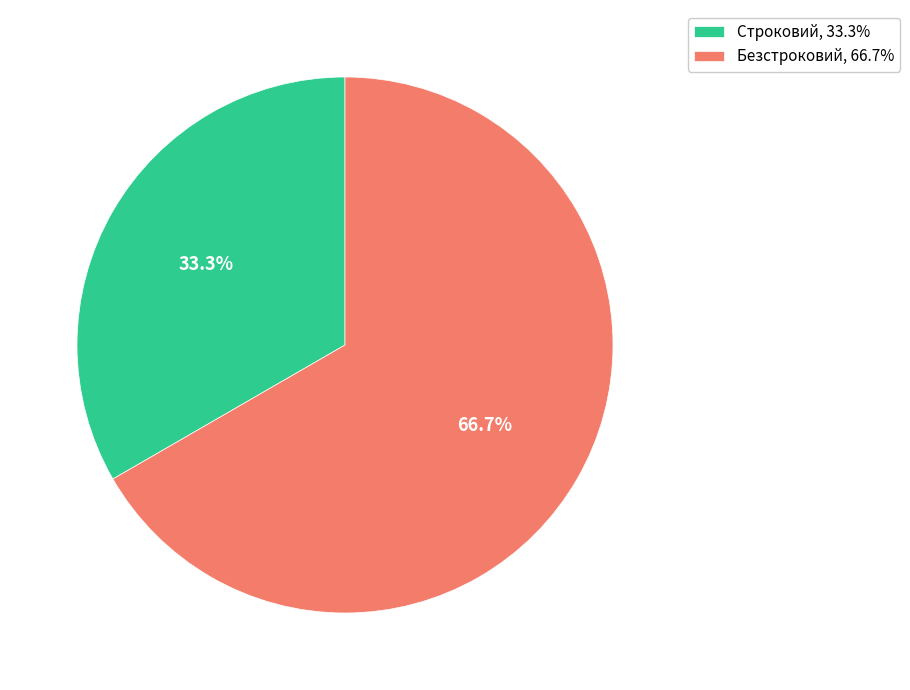

Which category has the biggest portion of the pie?

Безстроковий